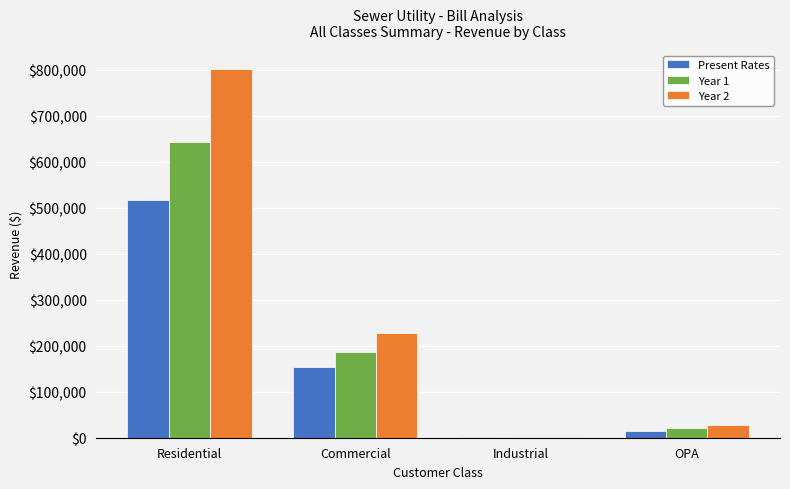

What is the maximum value shown in the chart?

802178.5